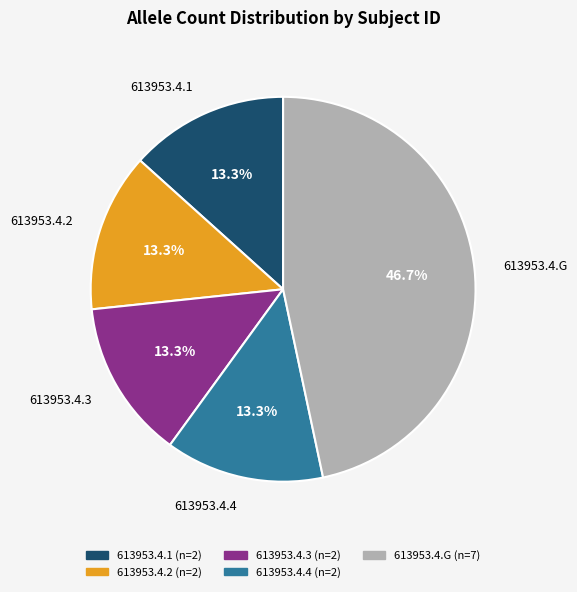

Which category has the biggest portion of the pie?

613953.4.G